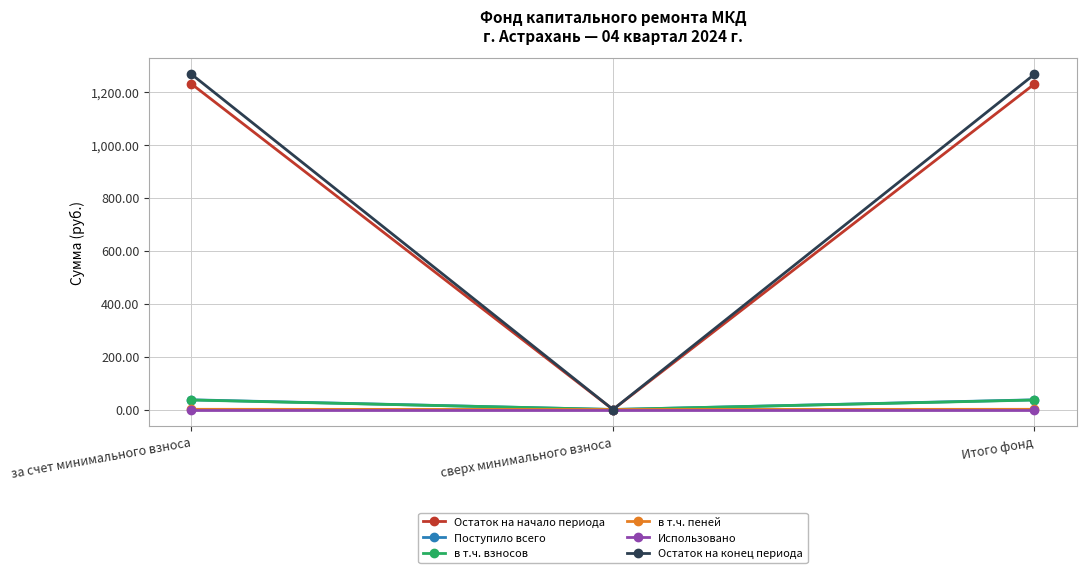

Is the value of в т.ч. взносов at за счет минимального взноса greater than the value of в т.ч. пеней at за счет минимального взноса?

Yes